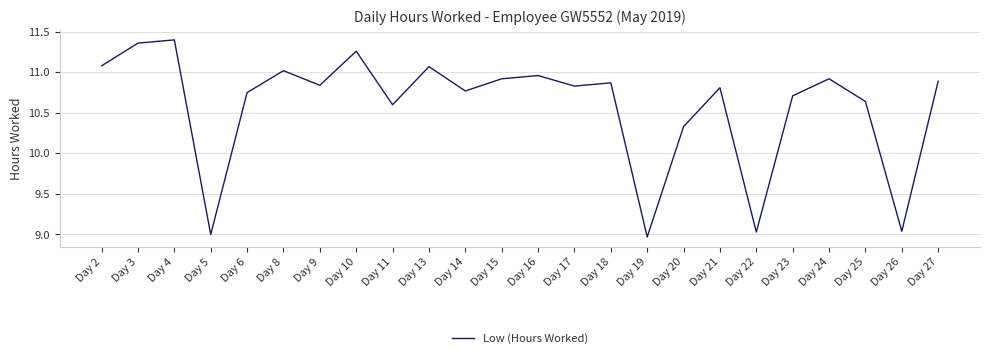

Does the chart display data point markers on the line(s)?

No